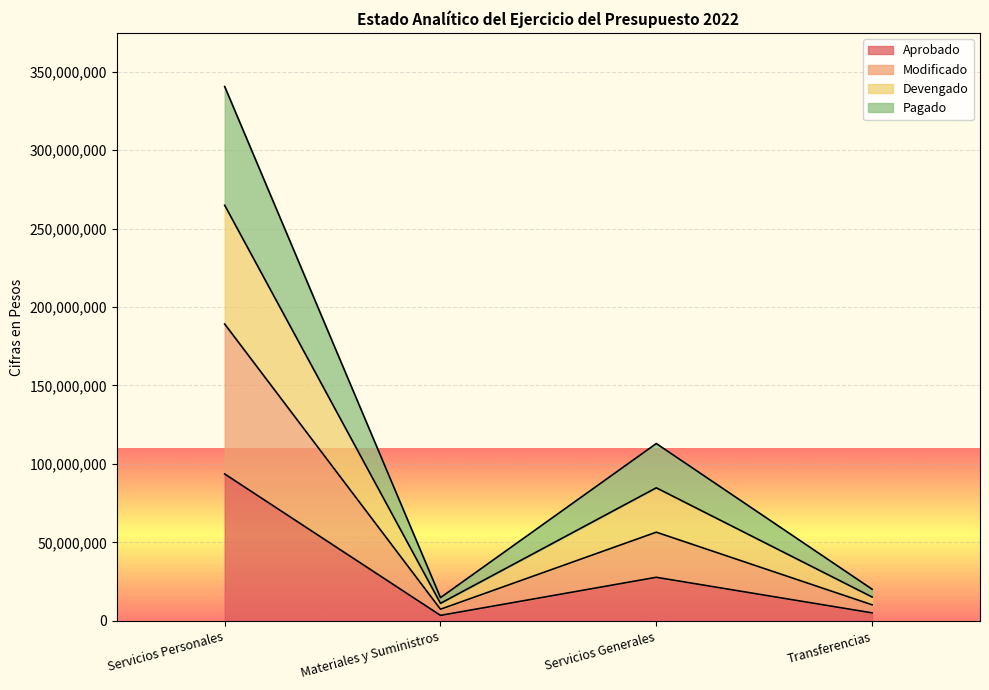

What is the approximate value of Aprobado at Transferencias, to the nearest 10?

5115200